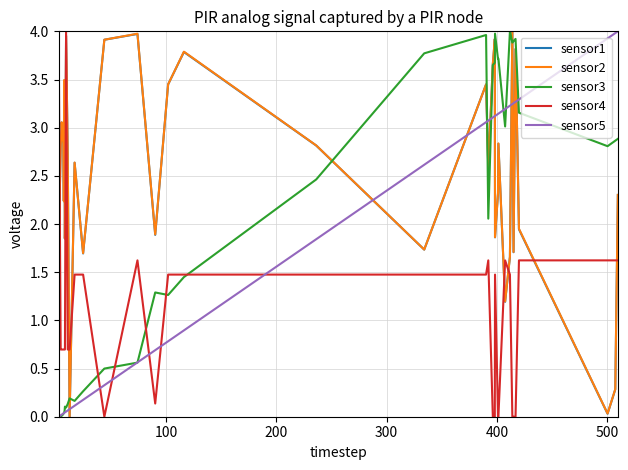

What is the sum of all sensor3 values?

67.8